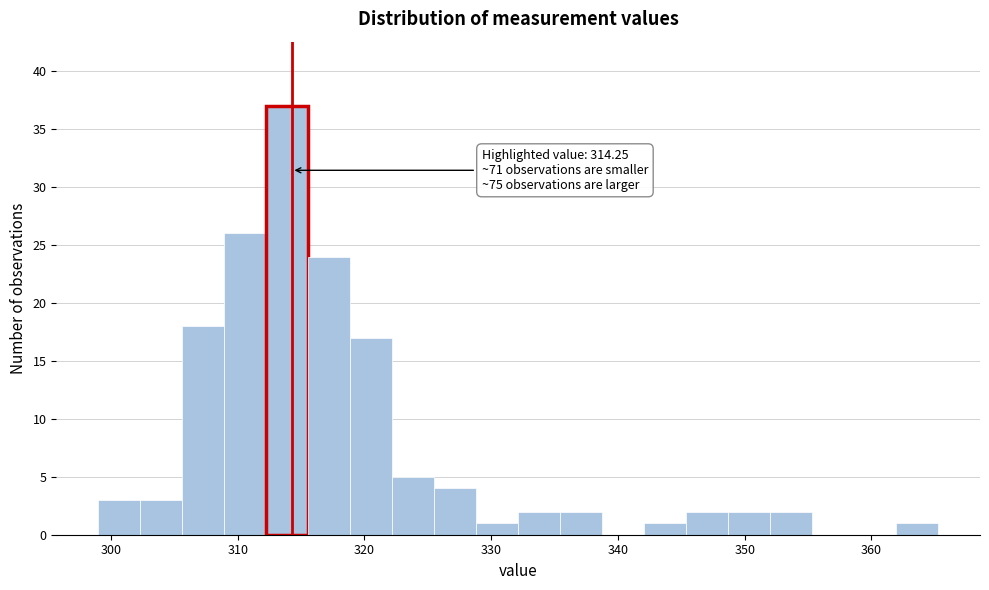

Read against the x-axis, roughly where is the centre of the tallest bar?

314